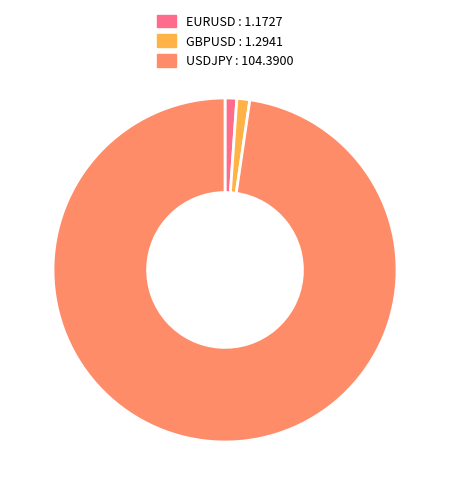

What is the ratio of the value at USDJPY to the value at EURUSD?

89.0